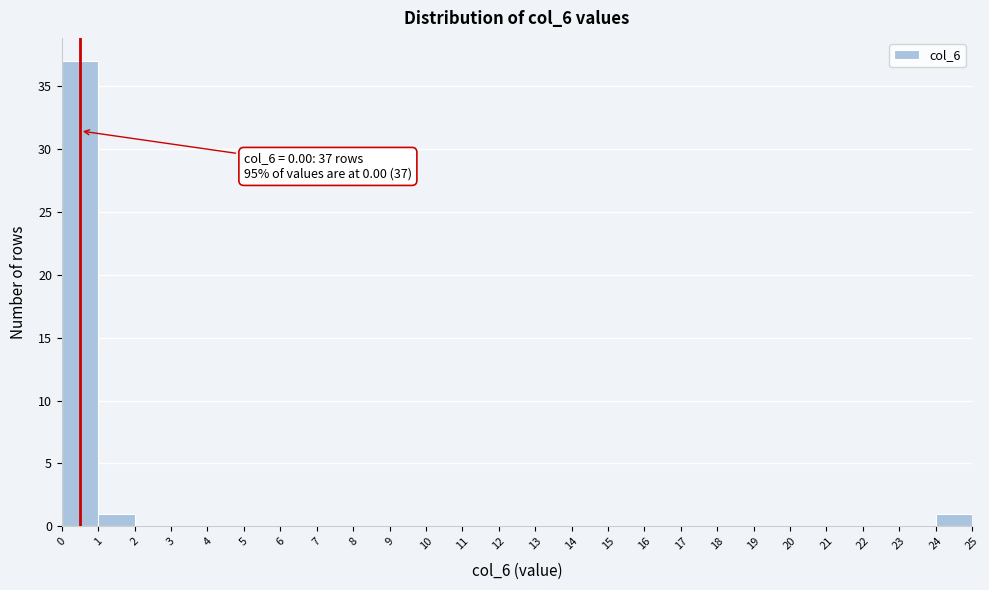

Over which range of the x-axis is the bar tallest?

0 to 1